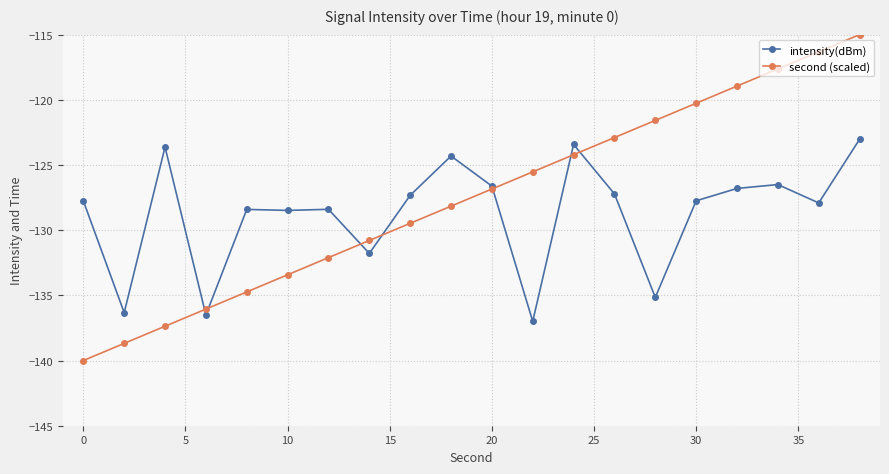

Which series has the largest range (max minus min)?

second (scaled)